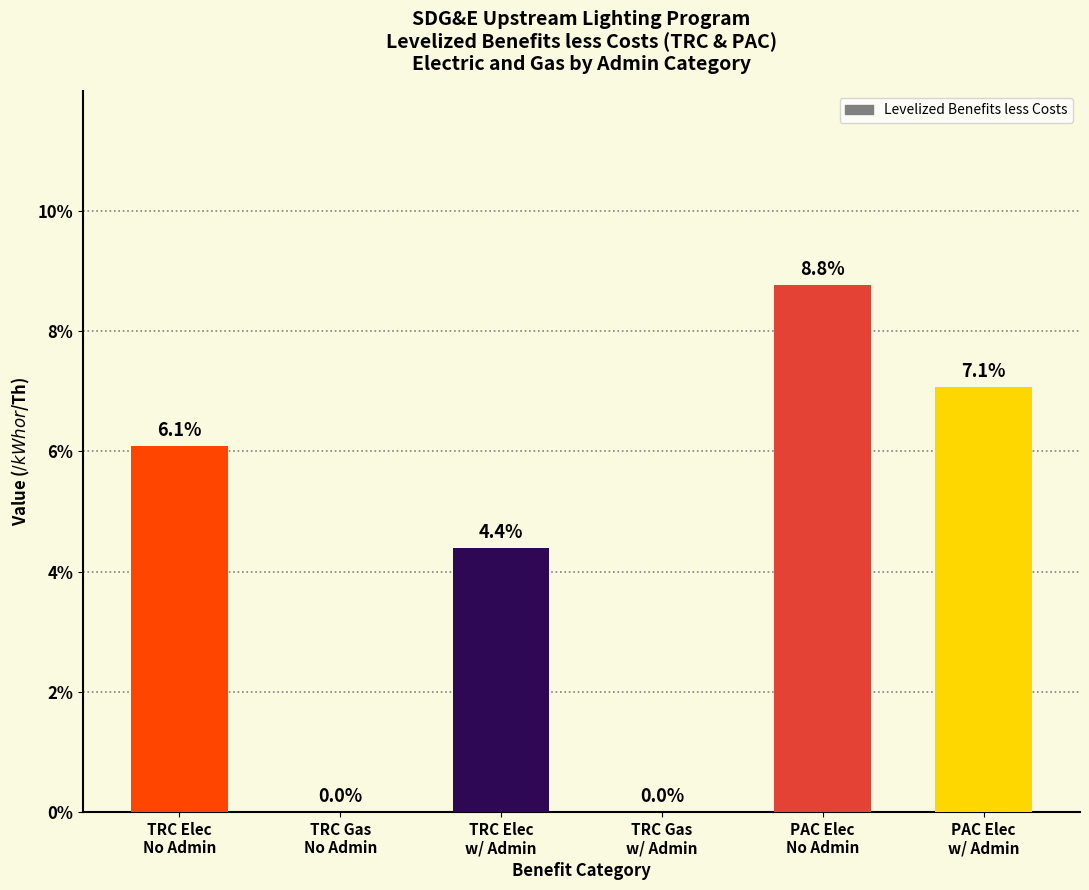

Reading left to right, transcribe all the data shown in this chart.

TRC Elec
No Admin=0.1	TRC Gas
No Admin=0.0	TRC Elec
w/ Admin=0.0	TRC Gas
w/ Admin=0.0	PAC Elec
No Admin=0.1	PAC Elec
w/ Admin=0.1